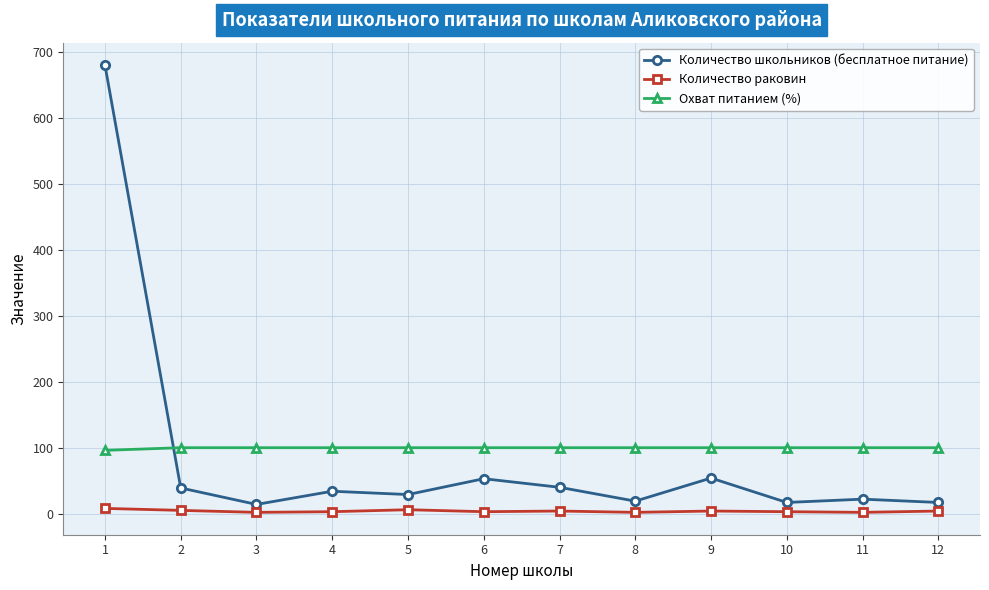

List the series in order of their overall mean, highest first.

Охват питанием (%), Количество школьников (бесплатное питание), Количество раковин